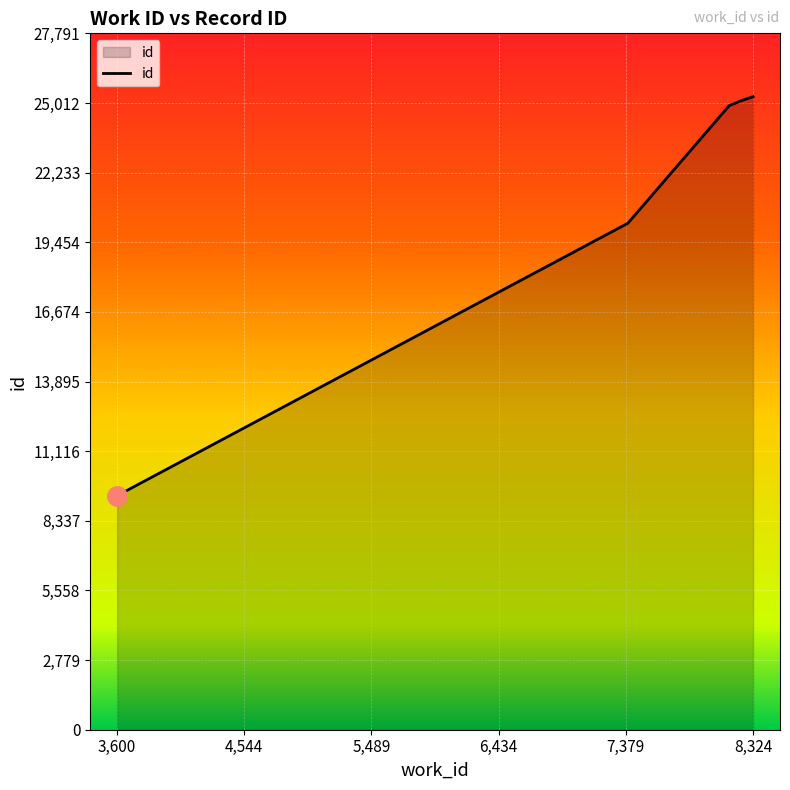

What is the greatest value displayed?

25265